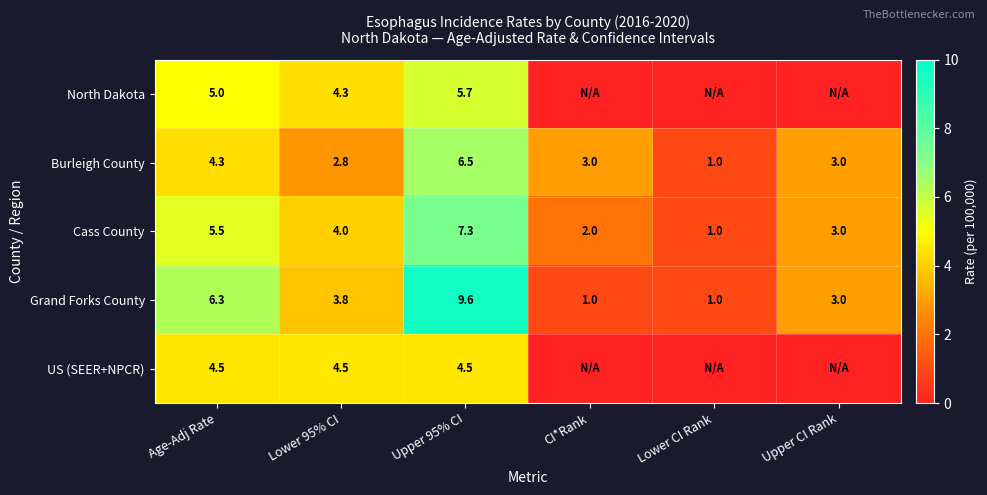

The value of Cass County at Lower 95% CI is 2.7. True or false?

False